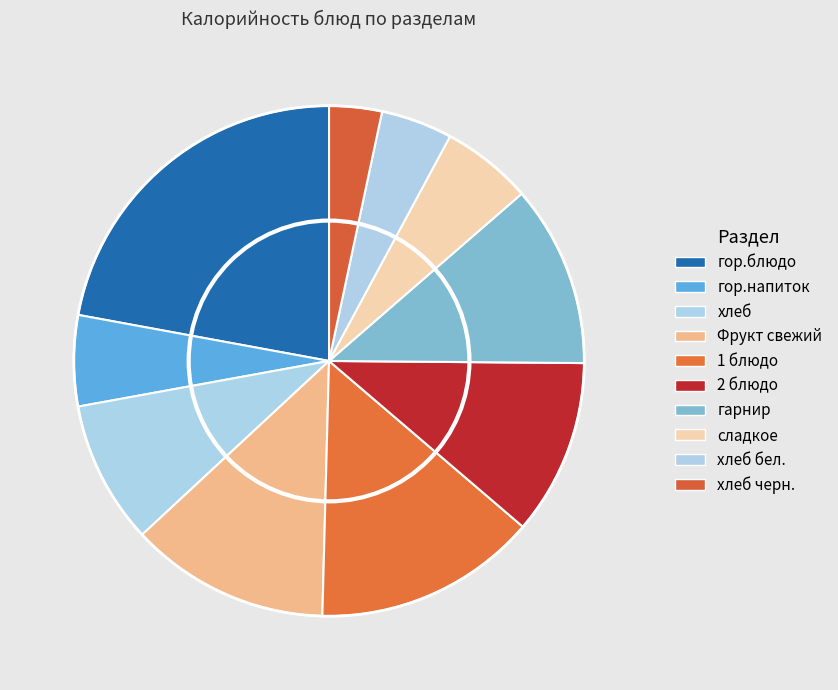

Does хлеб бел. account for over 50% of the chart?

No